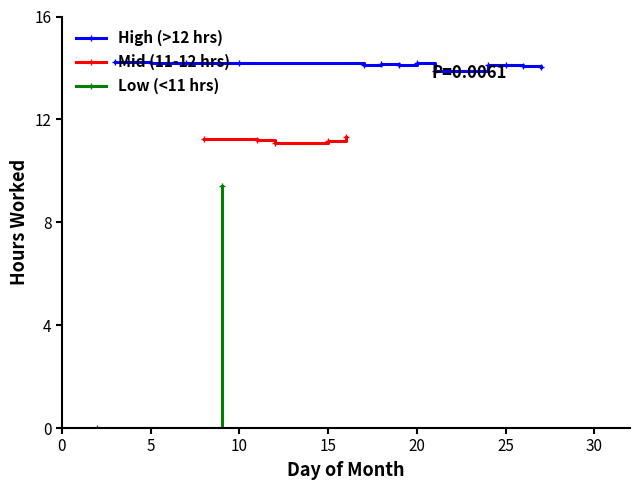

What is the difference between the maximum and minimum values?

14.2